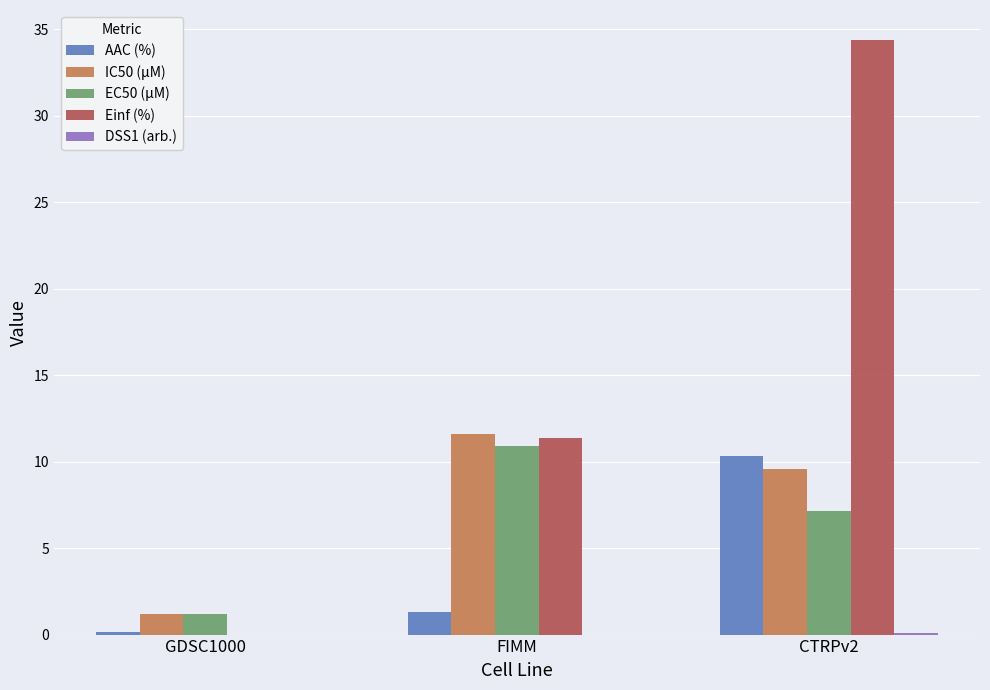

Where is Einf (%) nearest to the value 17?

FIMM